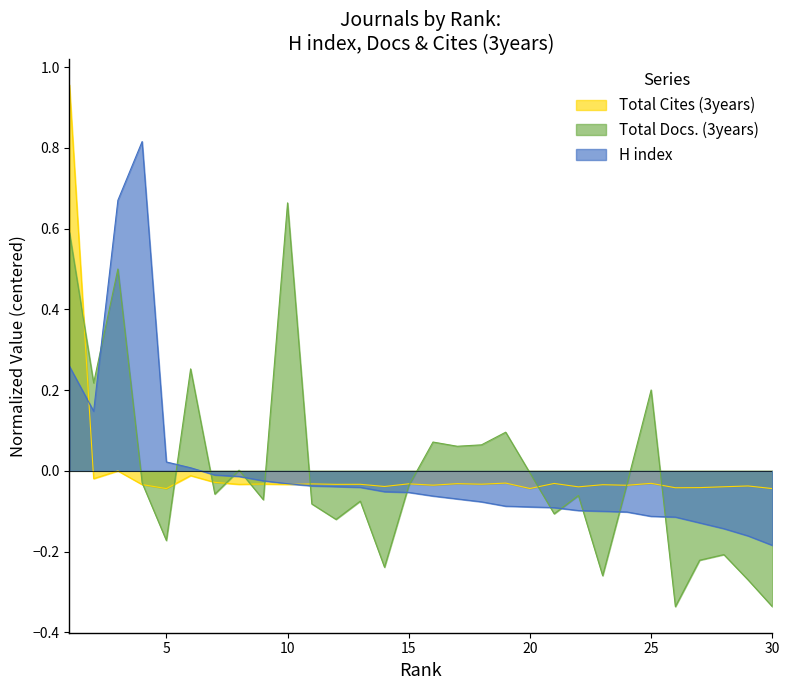

Which series changed the most between 11 and 27?

Total Docs. (3years)